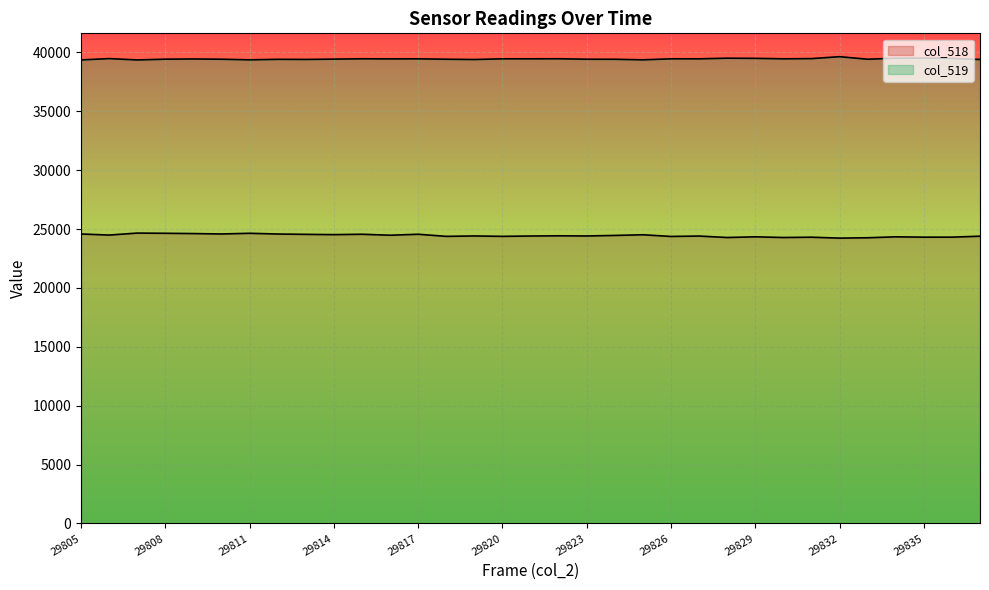

How many values in the col_518 series exceed 24412?

16